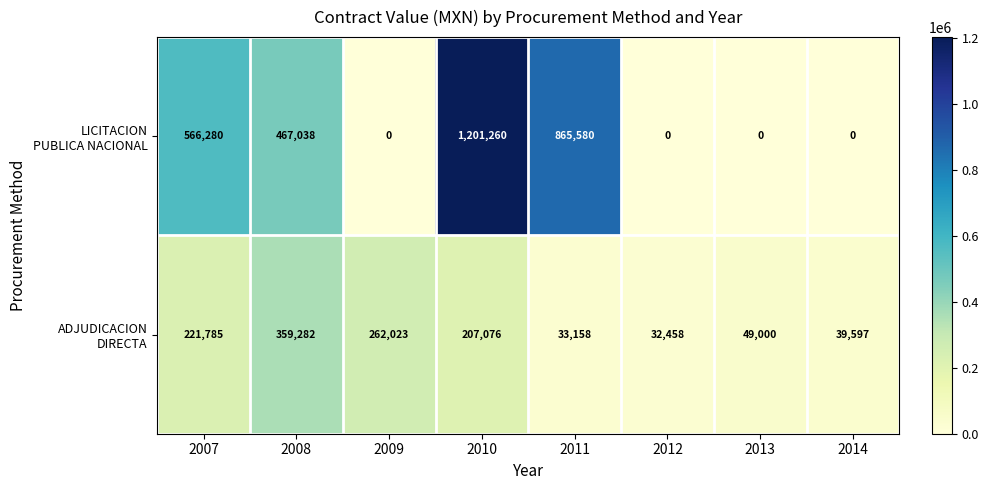

At which category is the sum across all series the highest?

2010